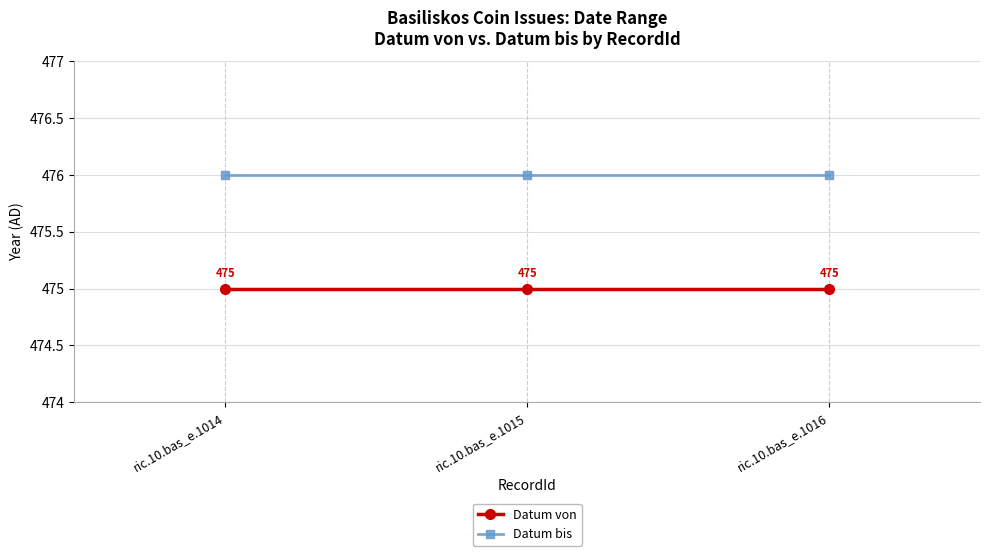

What is the value of the Datum von point at the 1st from the left?

475